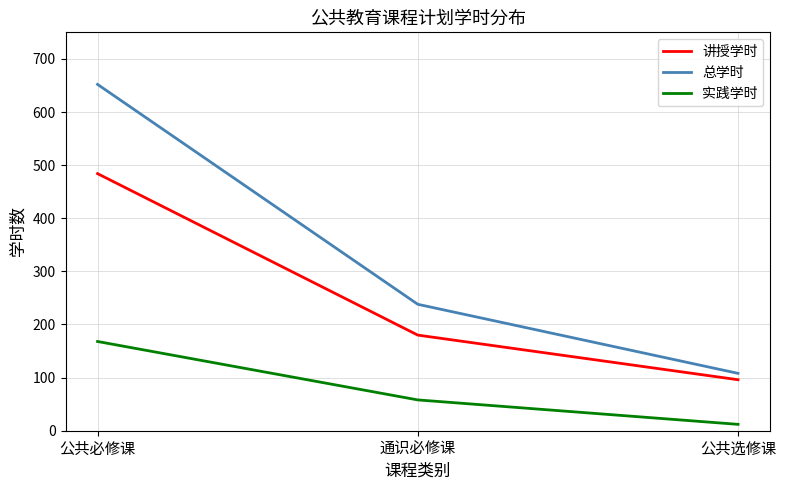

Where does the 讲授学时 series first go above 180?

公共必修课